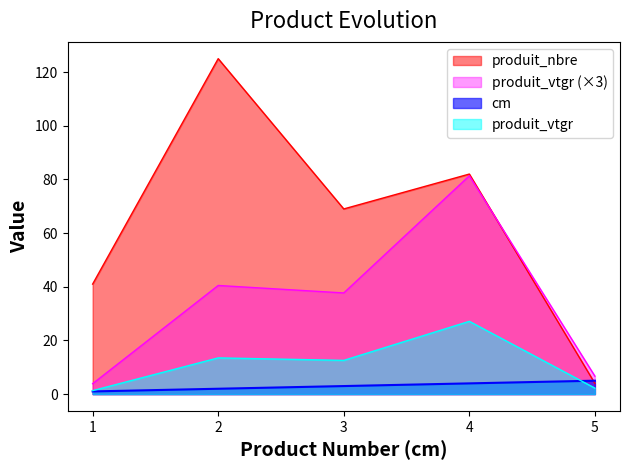

What value does the produit_vtgr series have at 1?

1.3